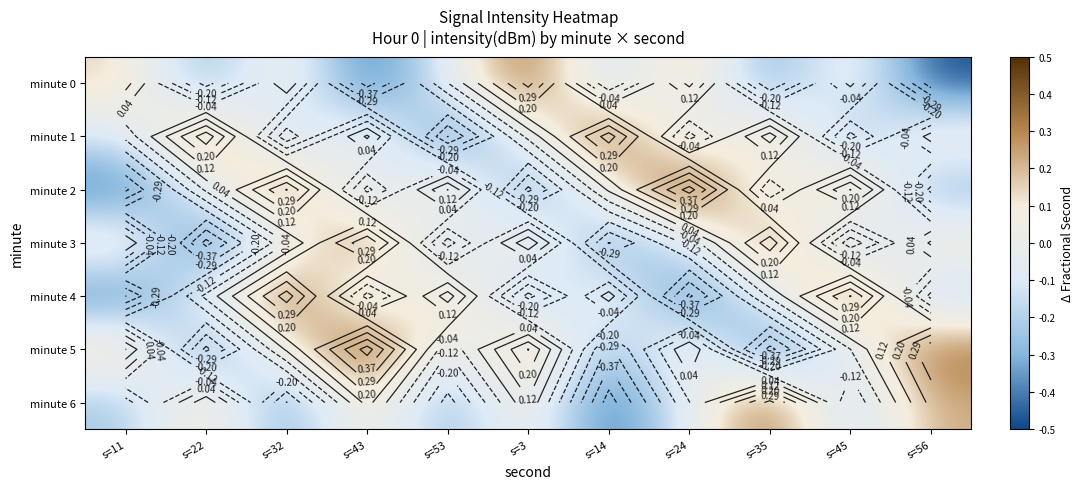

Which has a higher value, s=35 or s=56?

s=35